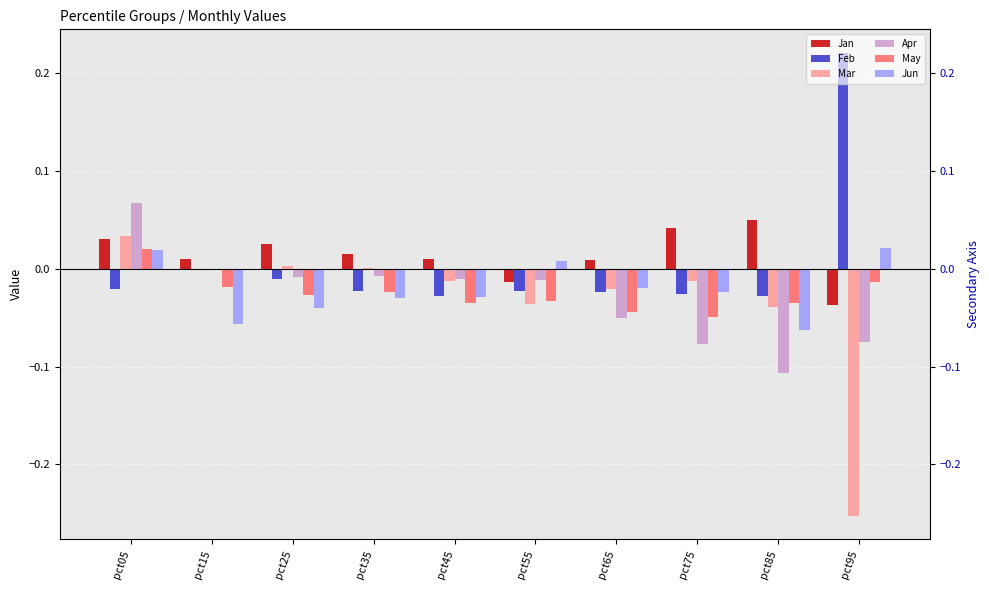

The value of May at pct95 is -0.0. True or false?

True